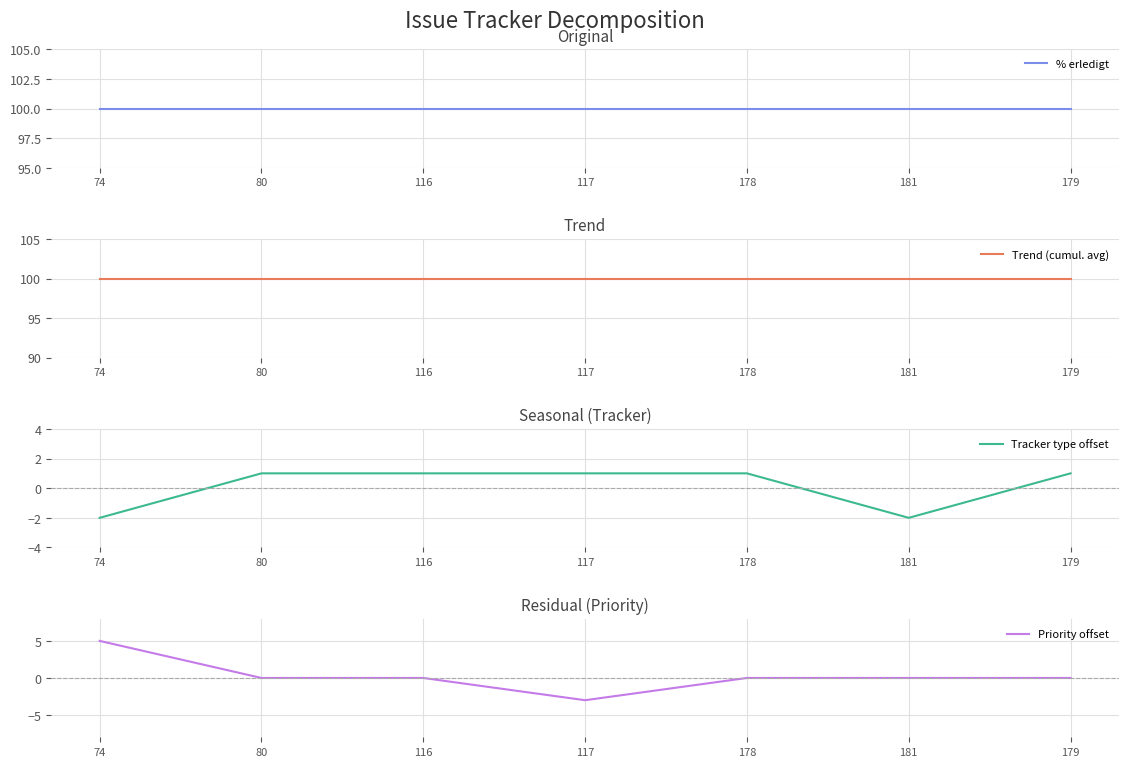

True or false: Trend (cumul. avg) and Priority offset cross at least once.

False